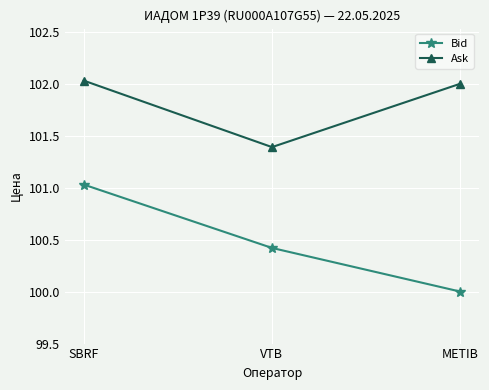

At how many categories does at least one series exceed 100?

3